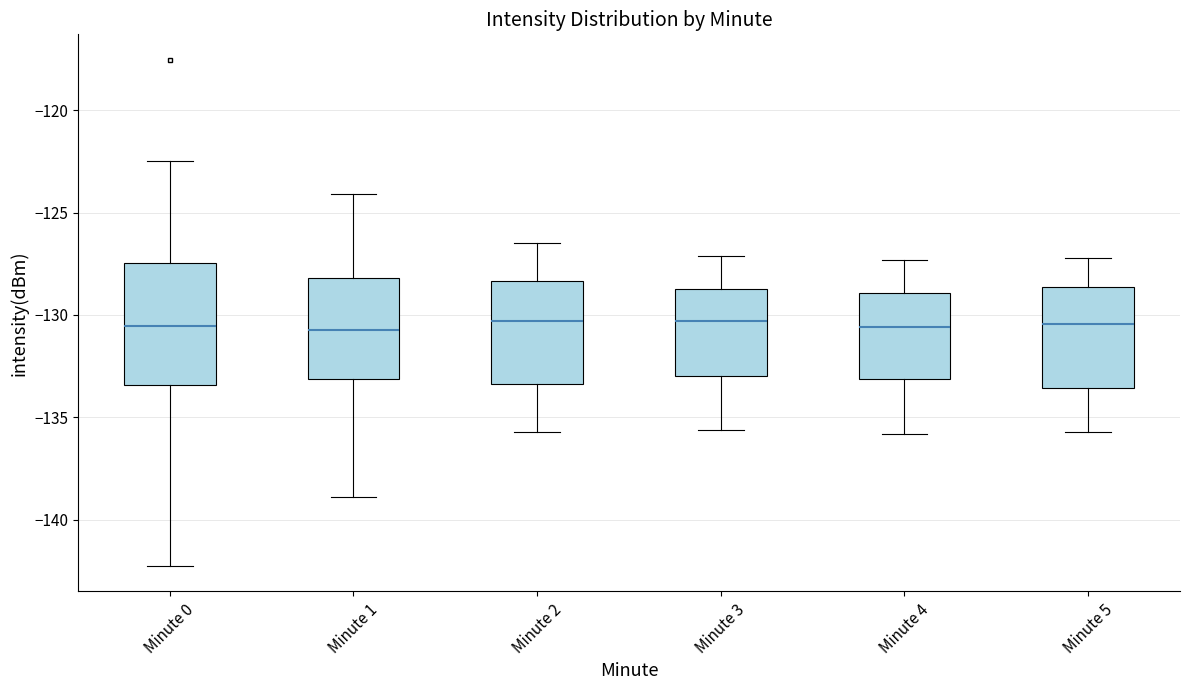

Where is the lower edge of the box for Minute 2 on the y-axis? The values are not printed on the chart, so give them approximately, as read against the axis.

-133.5